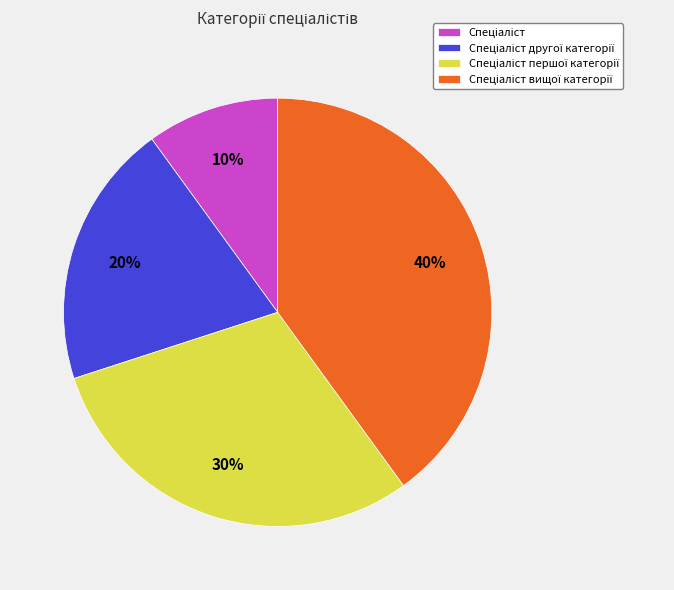

To the nearest percent, what is the difference between the largest and smallest slice percentages?

30%